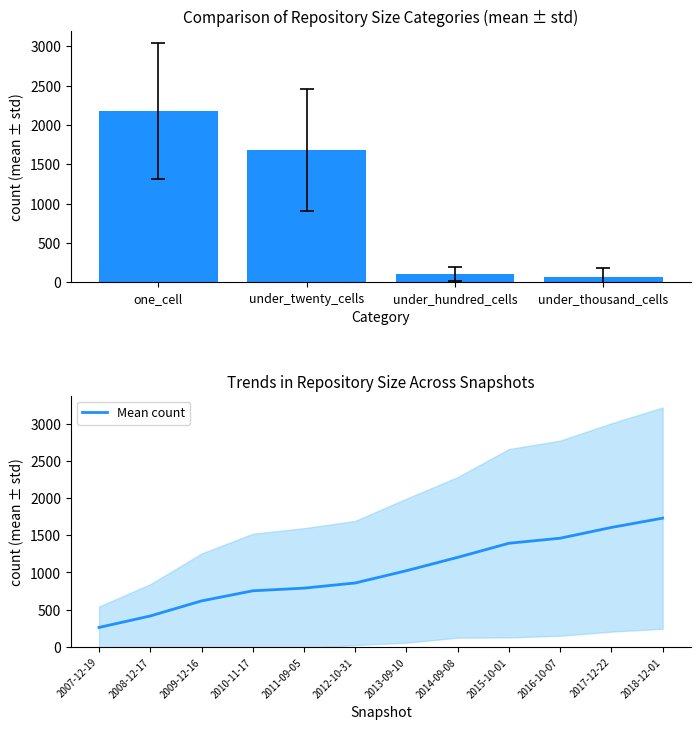

What is the minimum value for Mean count?

262.0